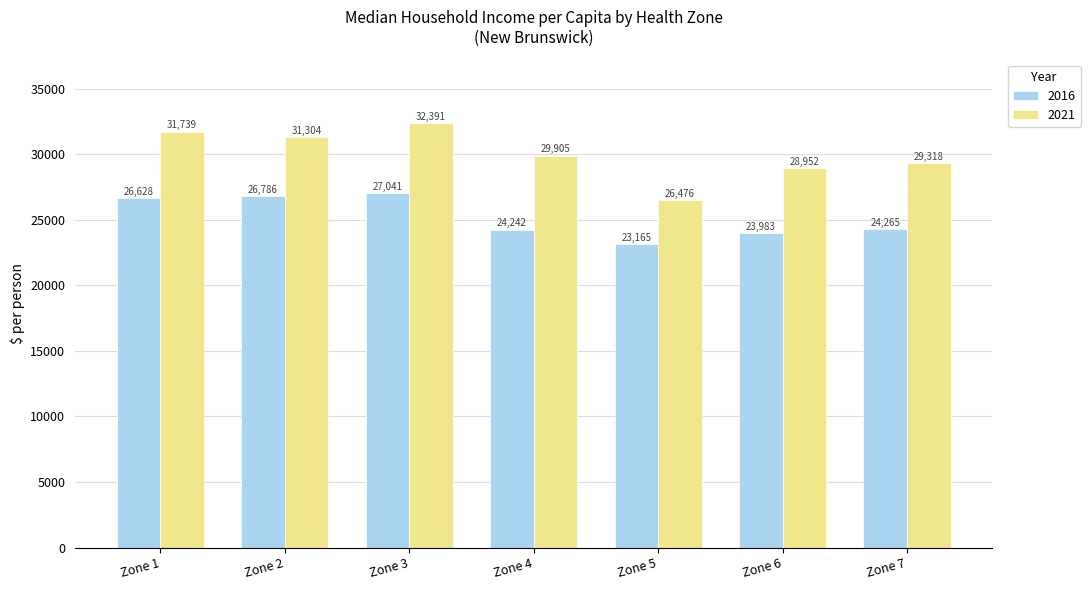

List the series in order of their peak value, lowest first.

2016, 2021